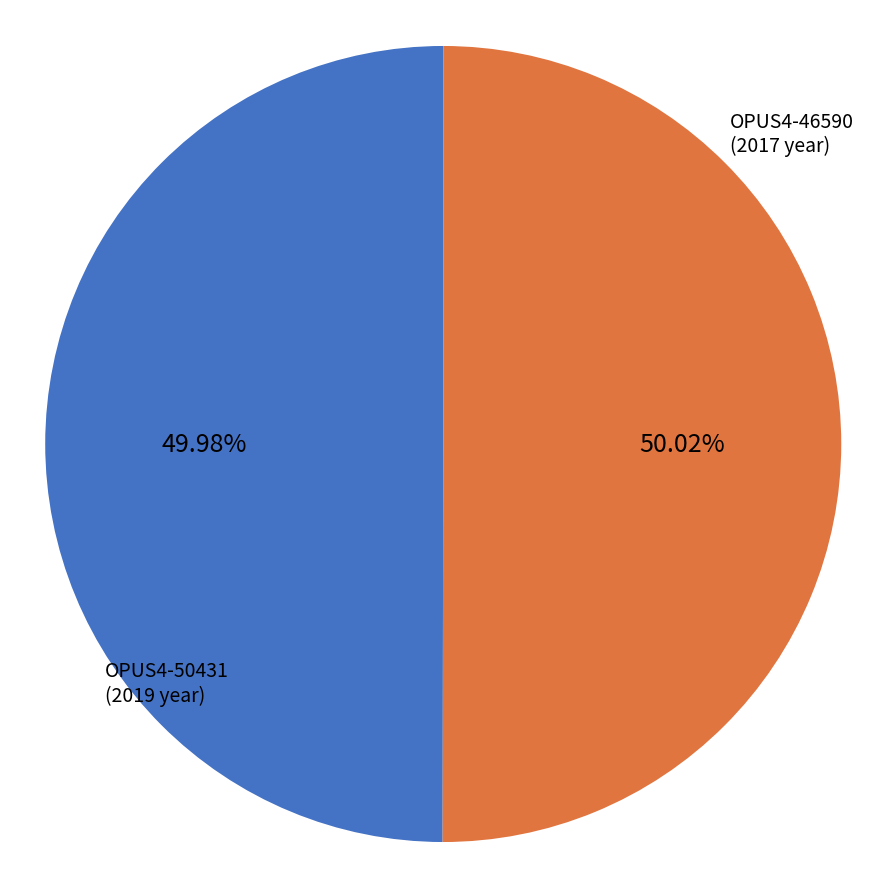

Is there a majority slice in this chart?

Yes